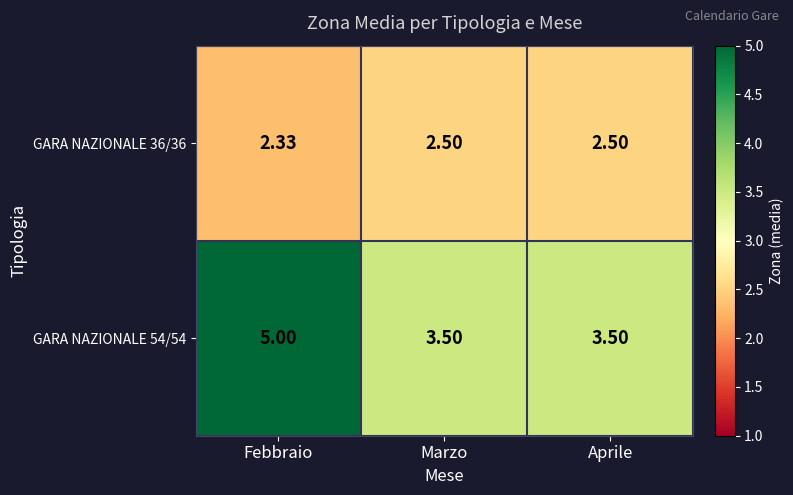

Which category has the lowest value in the GARA NAZIONALE 36/36 series?

Febbraio